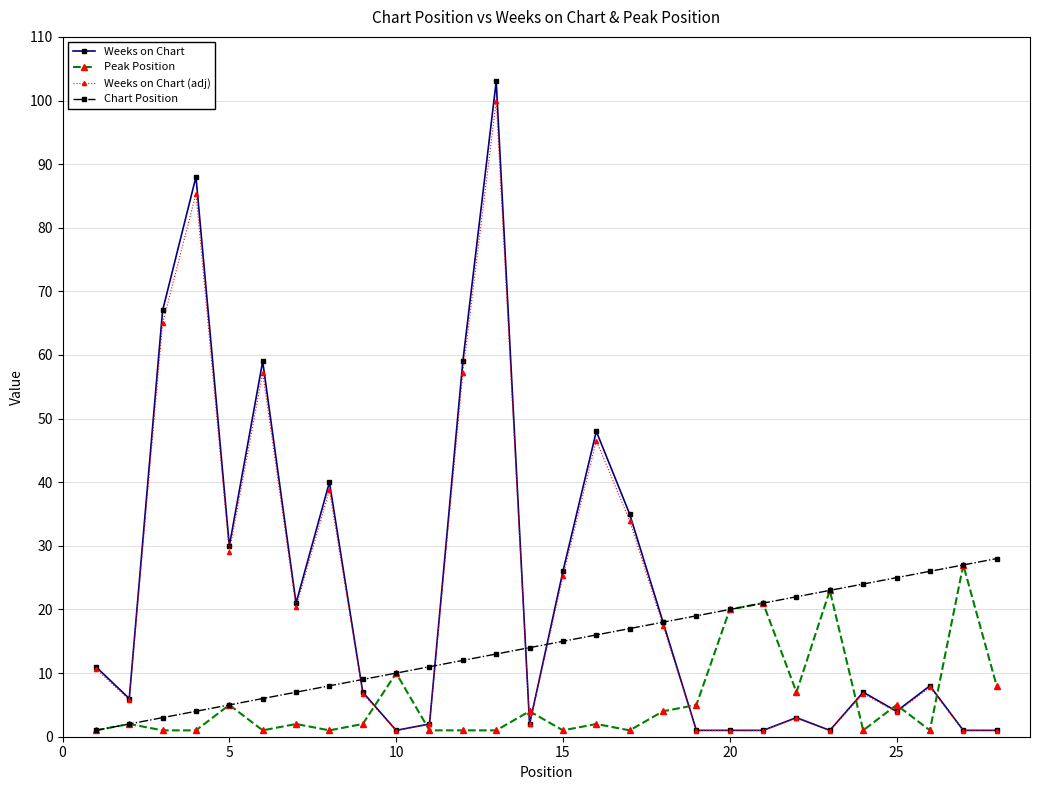

True or false: Weeks on Chart has more than 1 points higher than both neighbors.

True